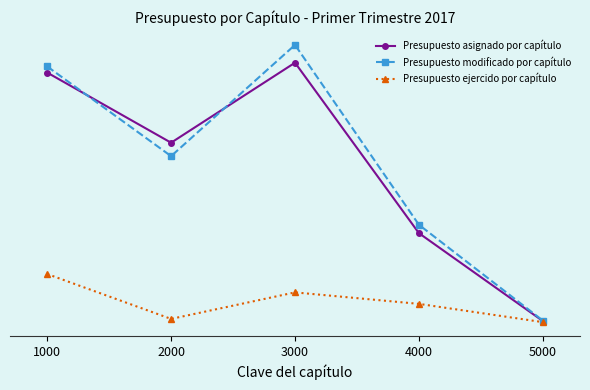

Is this an area chart (filled region under the line)?

No